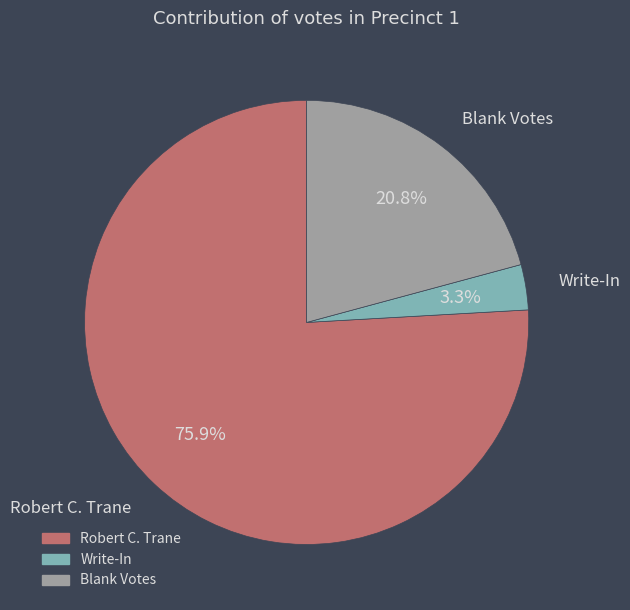

Which category accounts for the majority?

Robert C. Trane